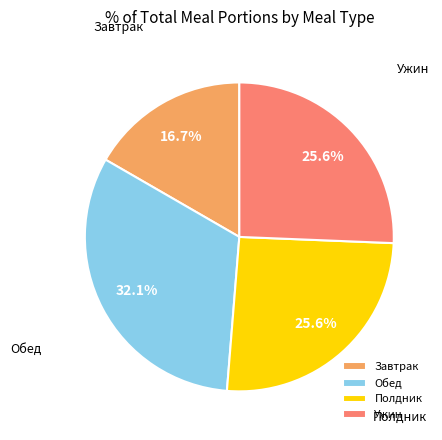

Which slice is the smallest?

Завтрак